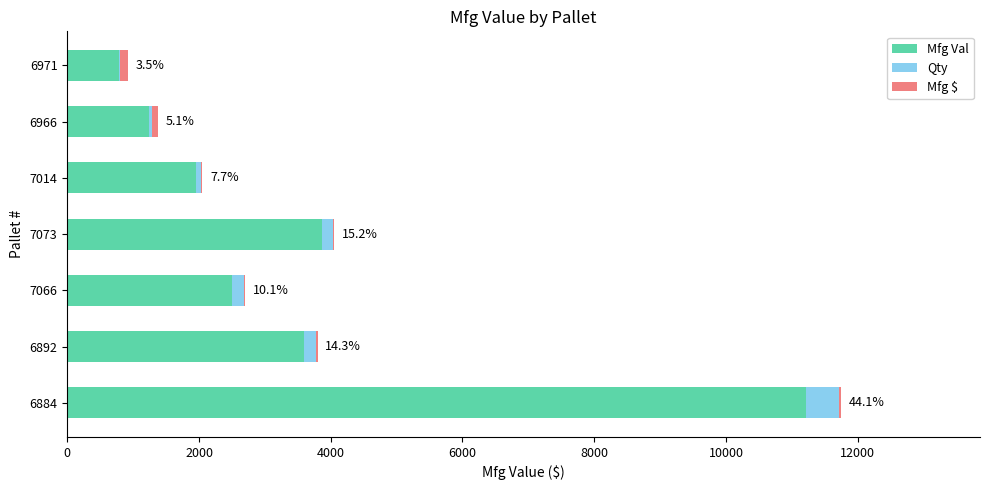

Which category has the highest value in the Mfg Val series?

6884